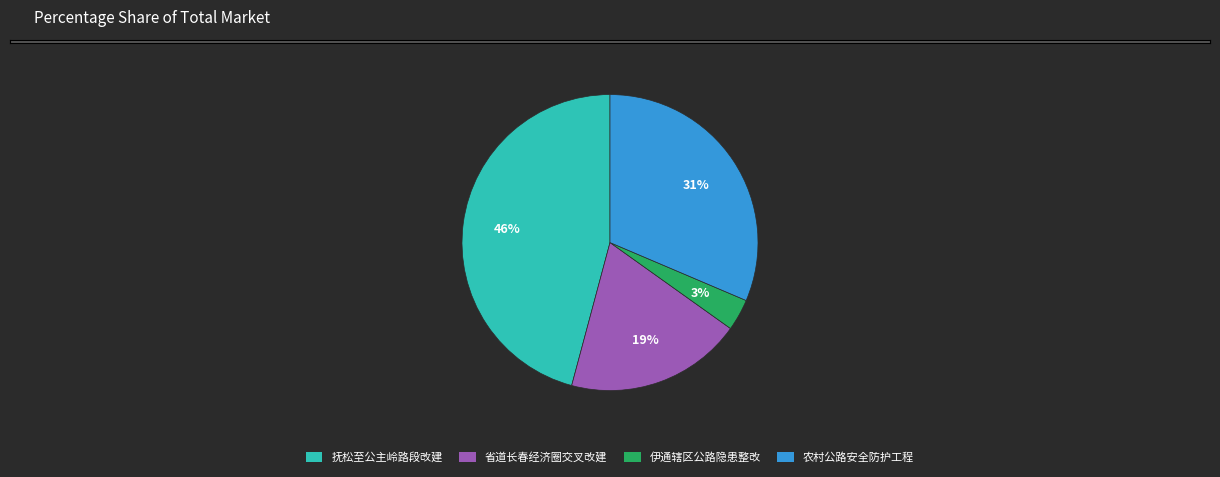

Is 农村公路安全防护工程 the majority of the pie?

No